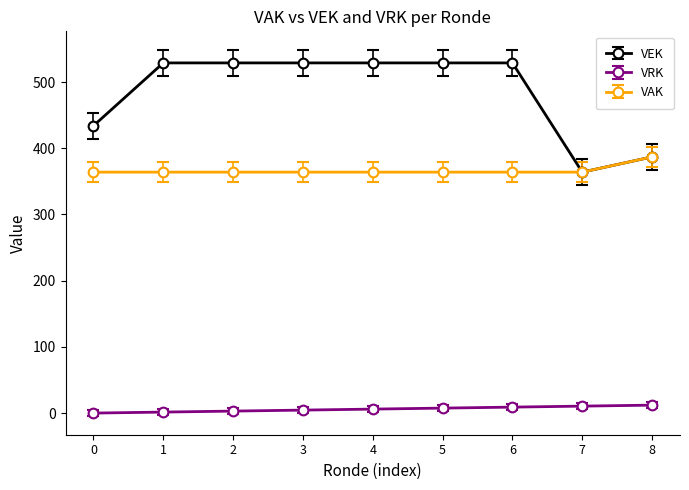

Which series has the largest range (max minus min)?

VEK